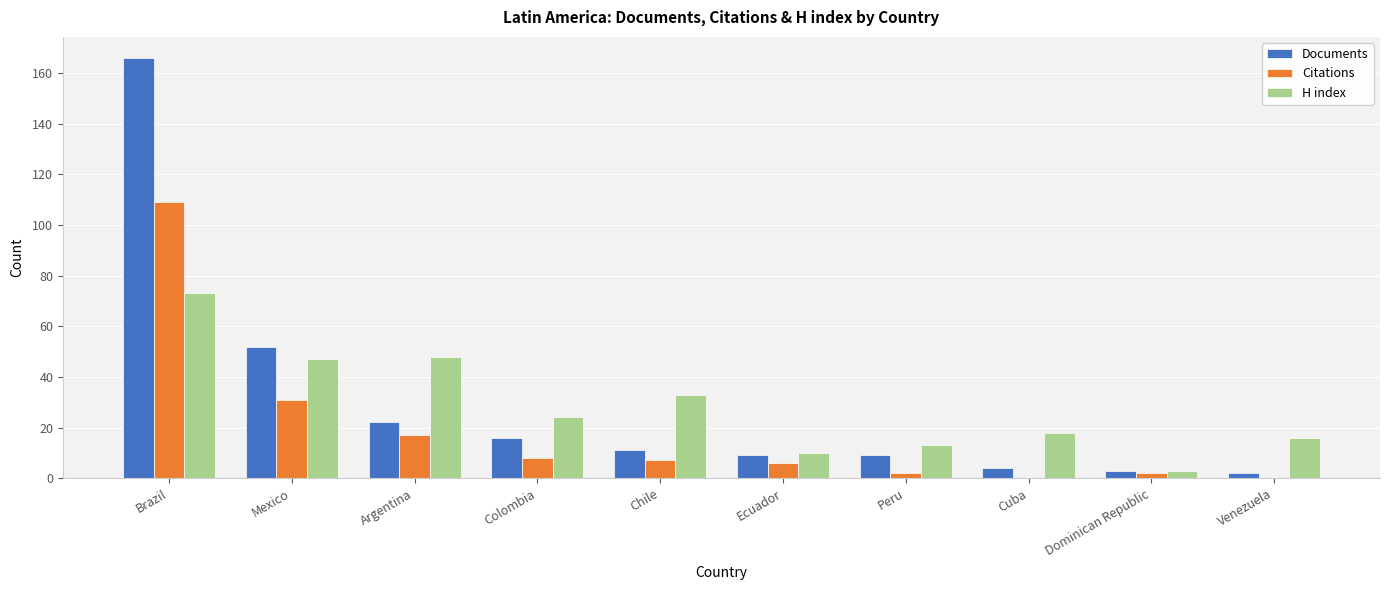

Which category has the highest value in the Citations series?

Brazil